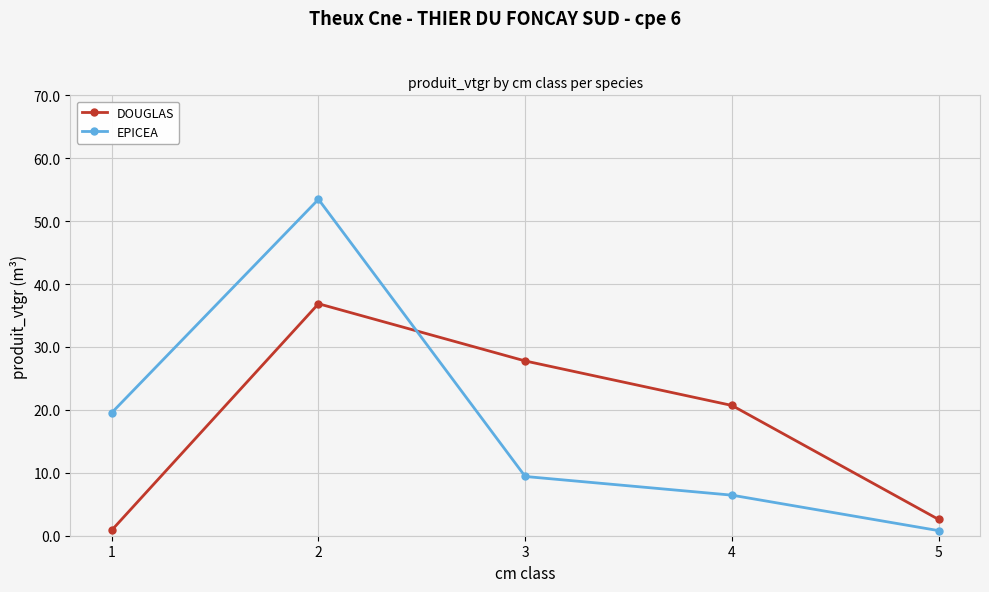

Count the number of data series in this chart.

2